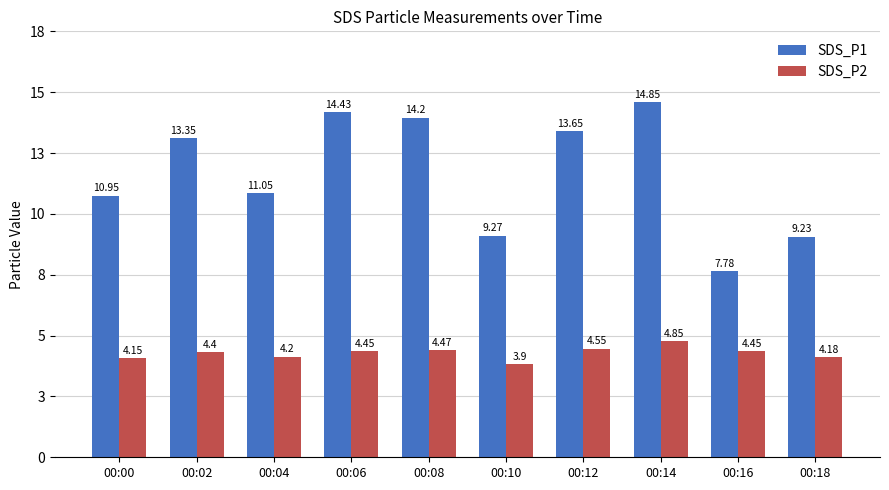

Does the chart contain stacked bars?

No